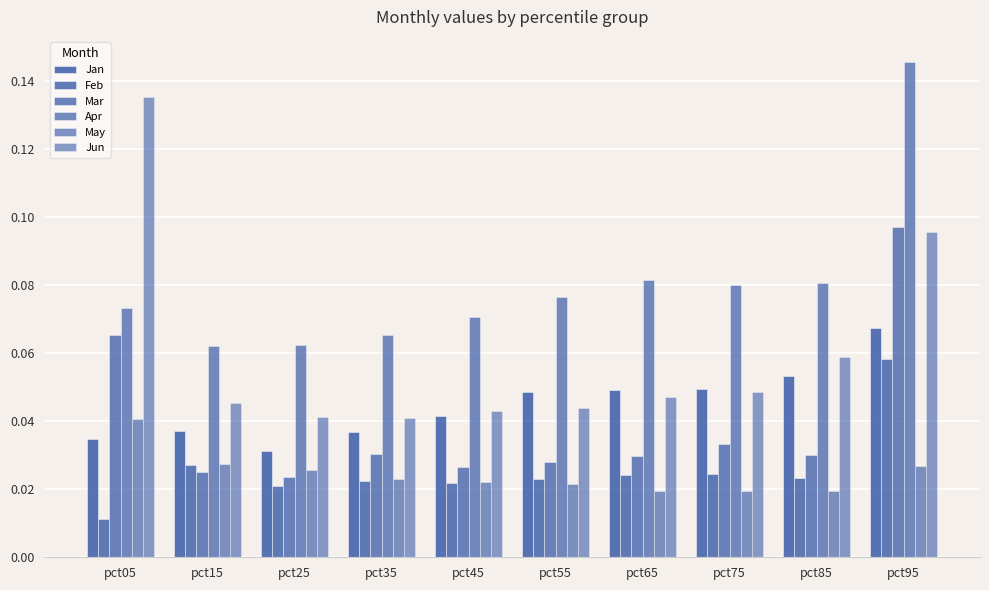

What is the value of the Mar bar at the 10th from the left?

0.1